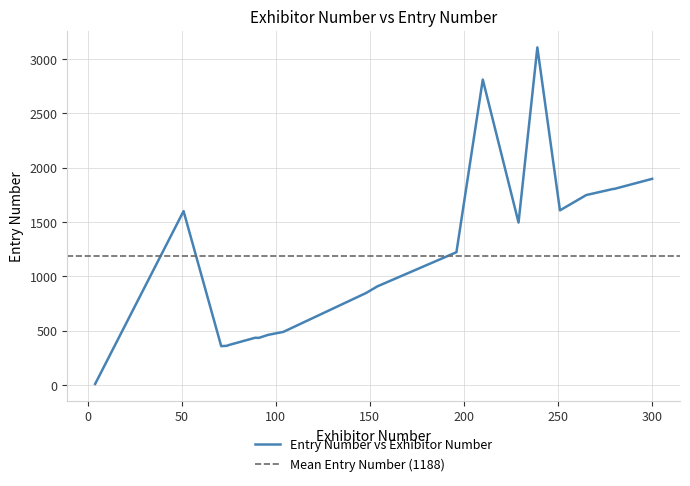

What is the ratio of the value at 280 to the value at 265?

1.0